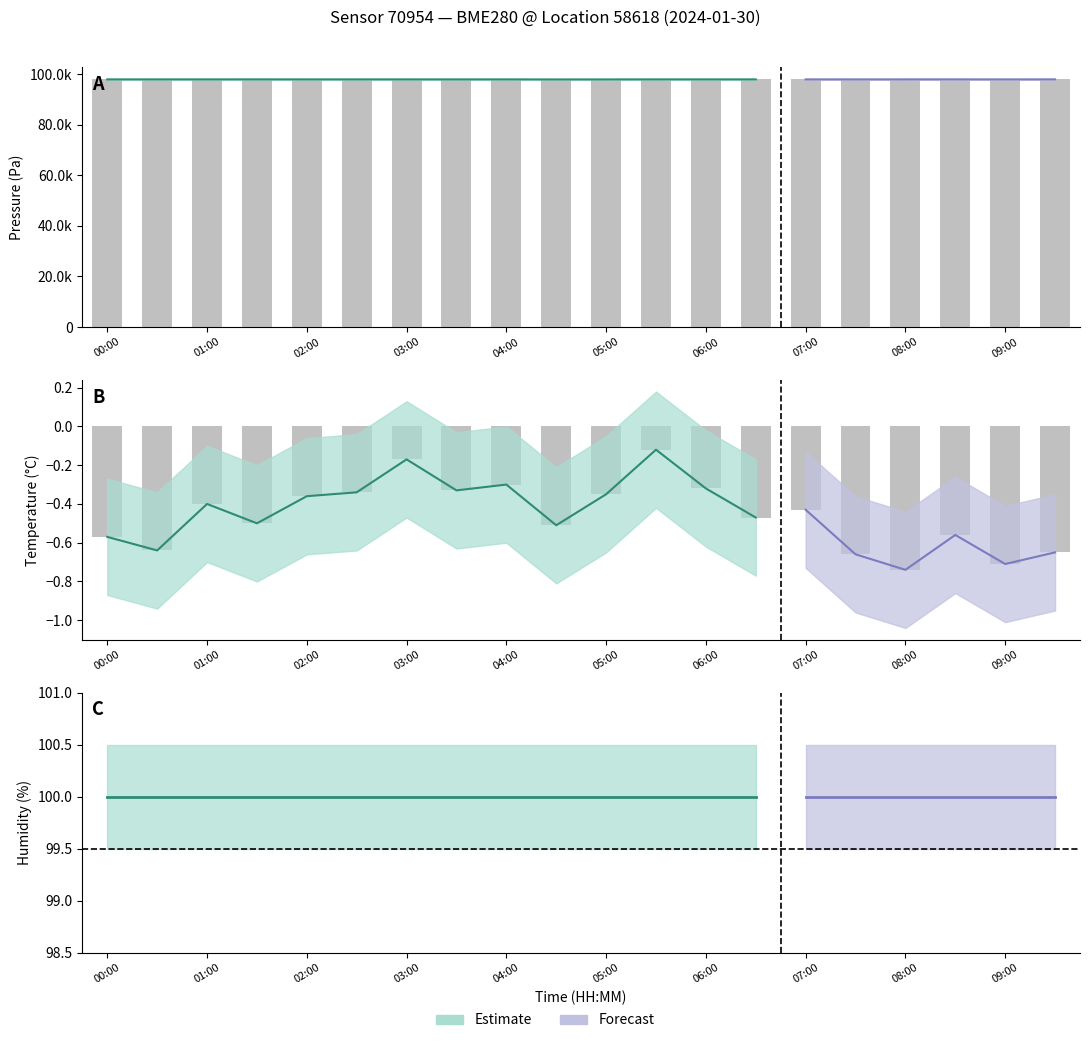

At which label is pressure_lower closest to 97980?

00:30